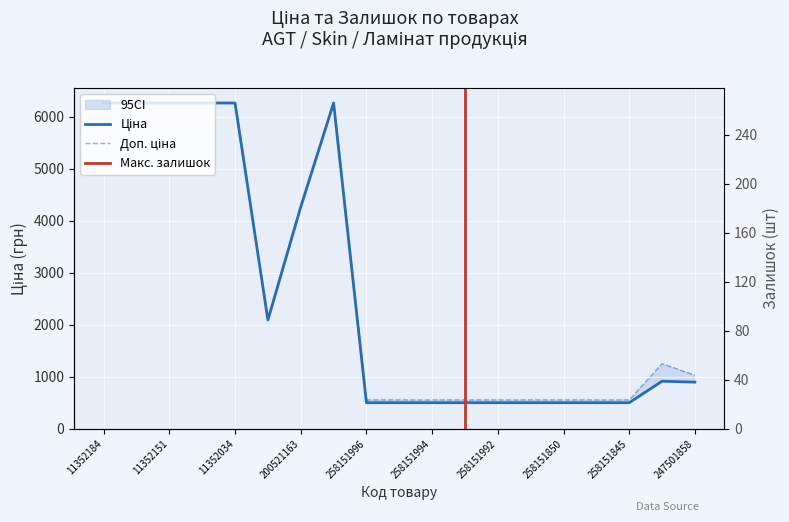

What is the label of the 15th point from the left?

258151850